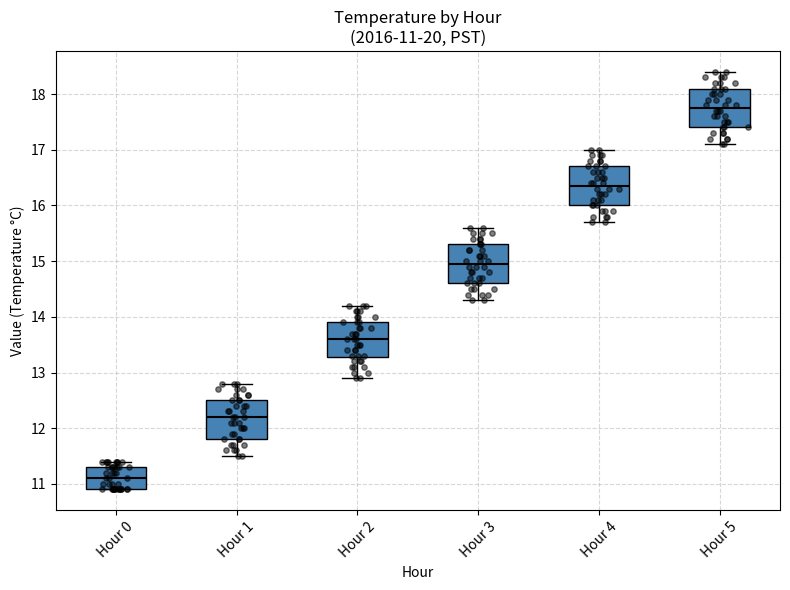

Which box's median line is the highest?

Hour 5